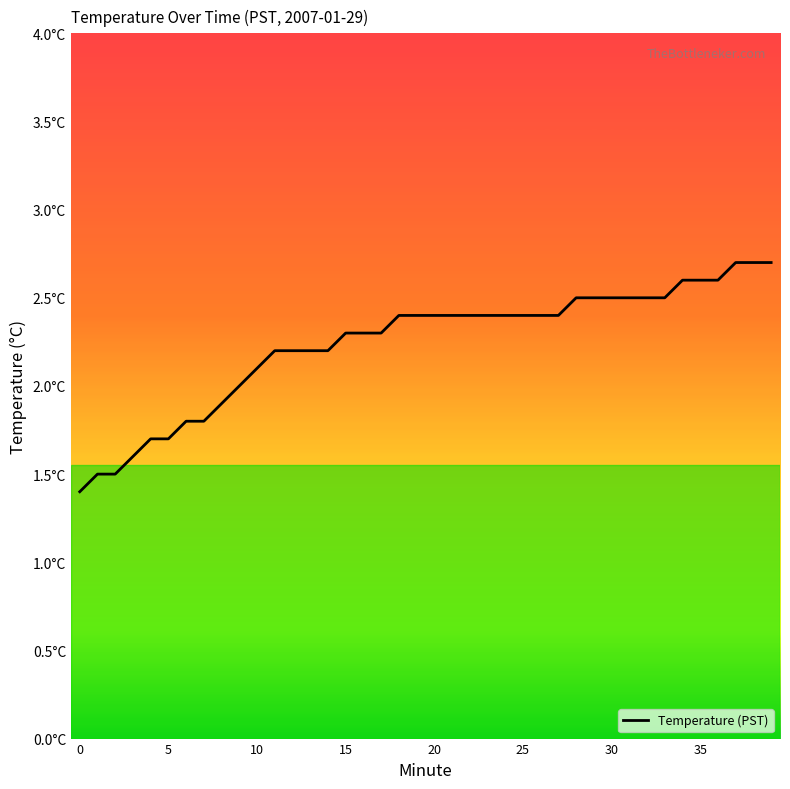

Does the chart have visible grid lines?

No